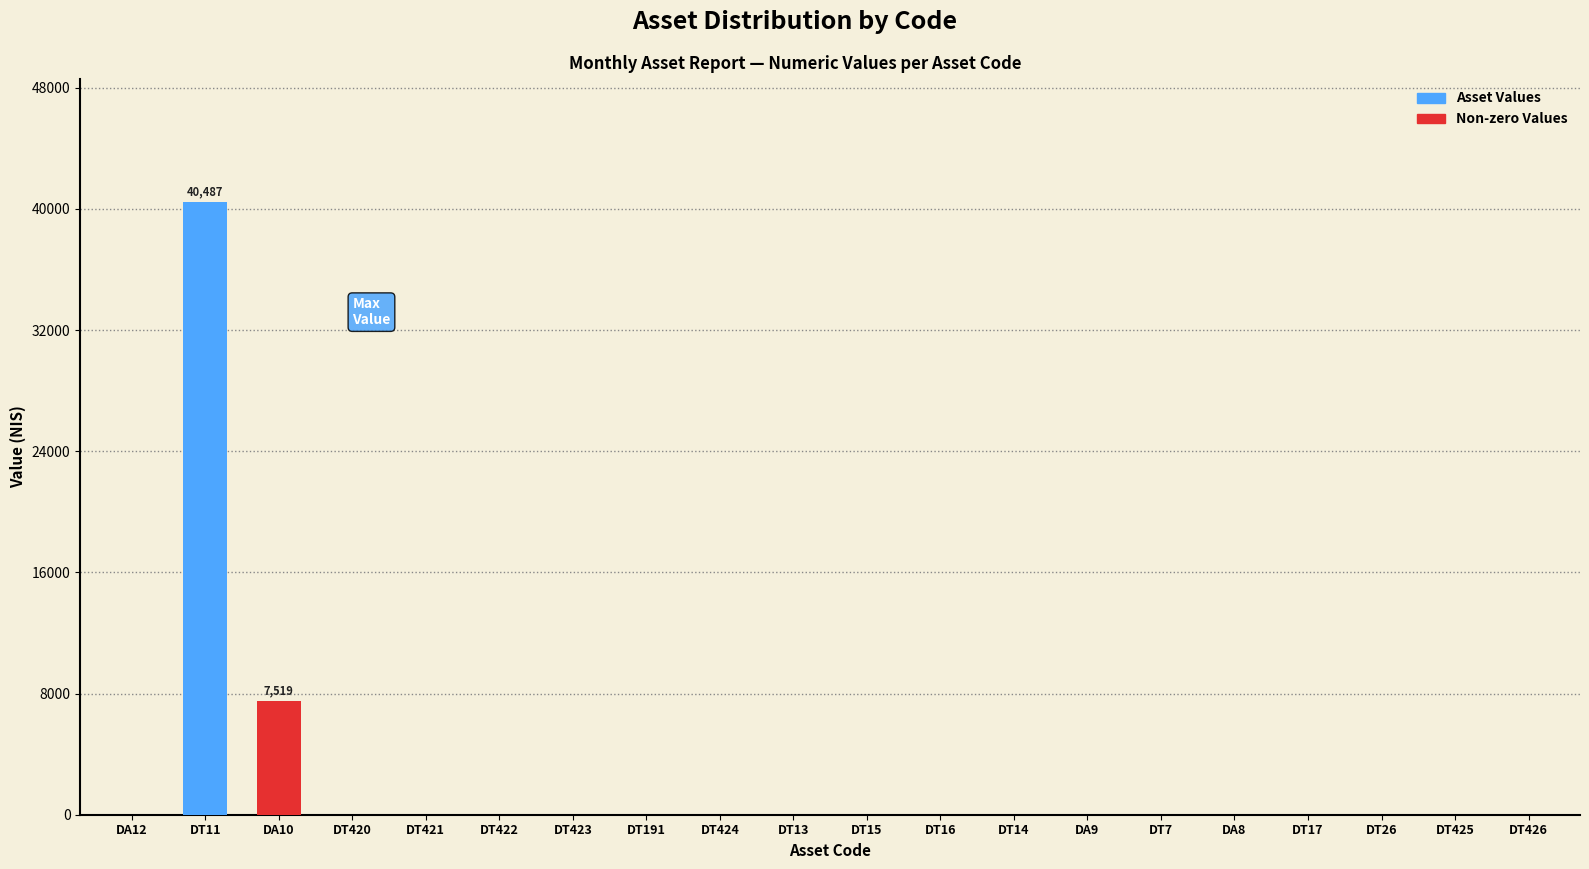

Reading right to left, transcribe all the data shown in this chart.

DT426=0.0	DT425=0.0	DT26=0.0	DT17=0.0	DA8=0.0	DT7=0.0	DA9=0.0	DT14=0.0	DT16=0.0	DT15=0.0	DT13=0.0	DT424=0.0	DT191=0.0	DT423=0.0	DT422=0.0	DT421=0.0	DT420=0.0	DA10=7519.2	DT11=40487.3	DA12=0.0